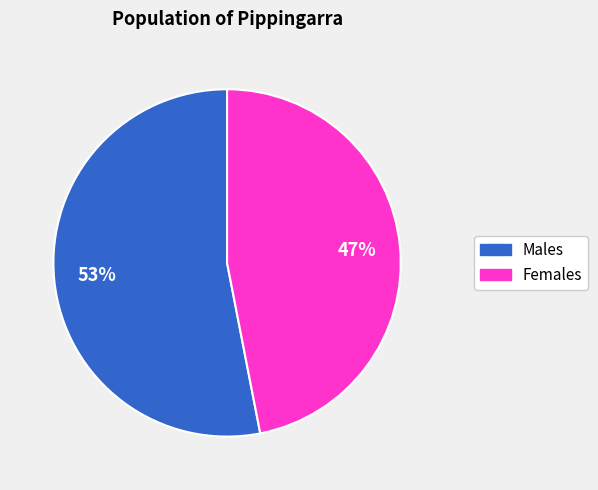

The Females slice represents 47% of the pie. True or false?

True